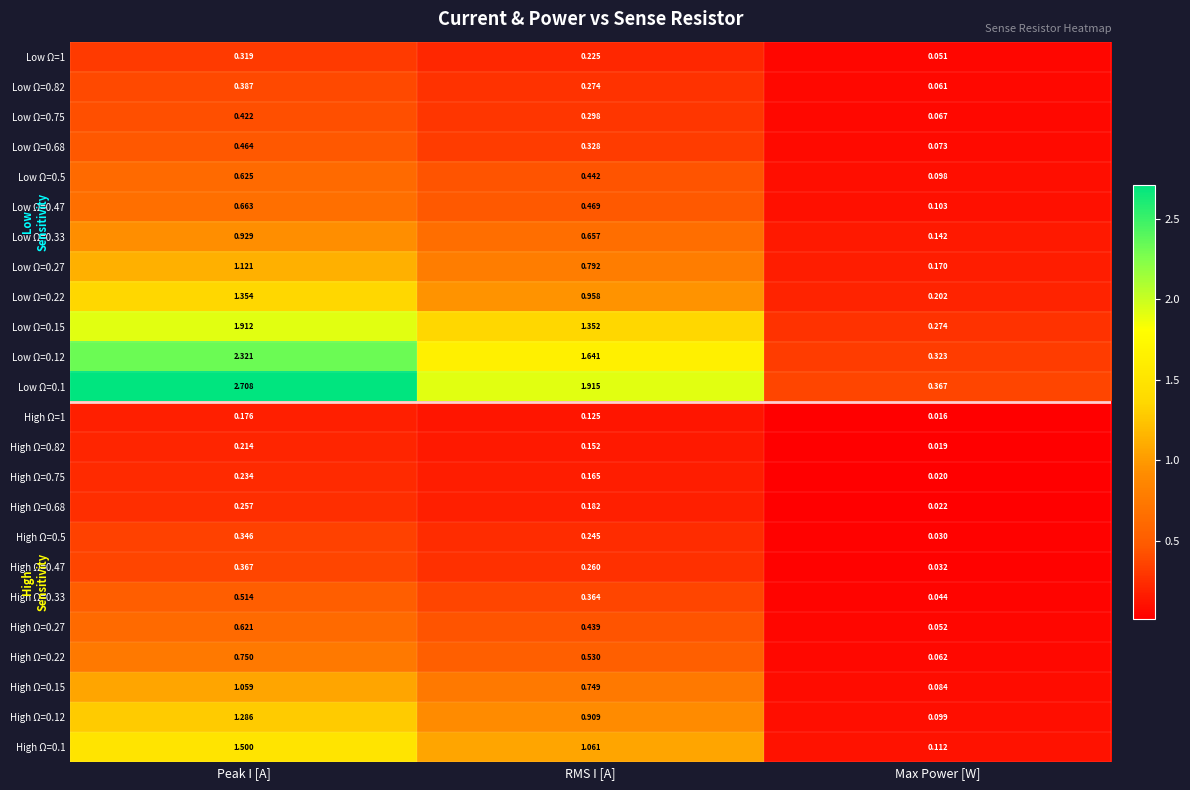

At which label is High Ω=1 closest to 0?

Max Power [W]